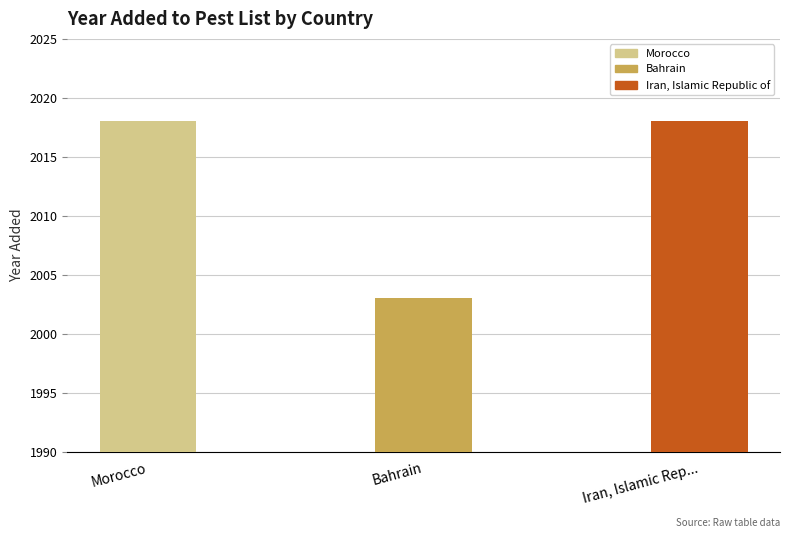

How many values are between 2003 and 2018?

3